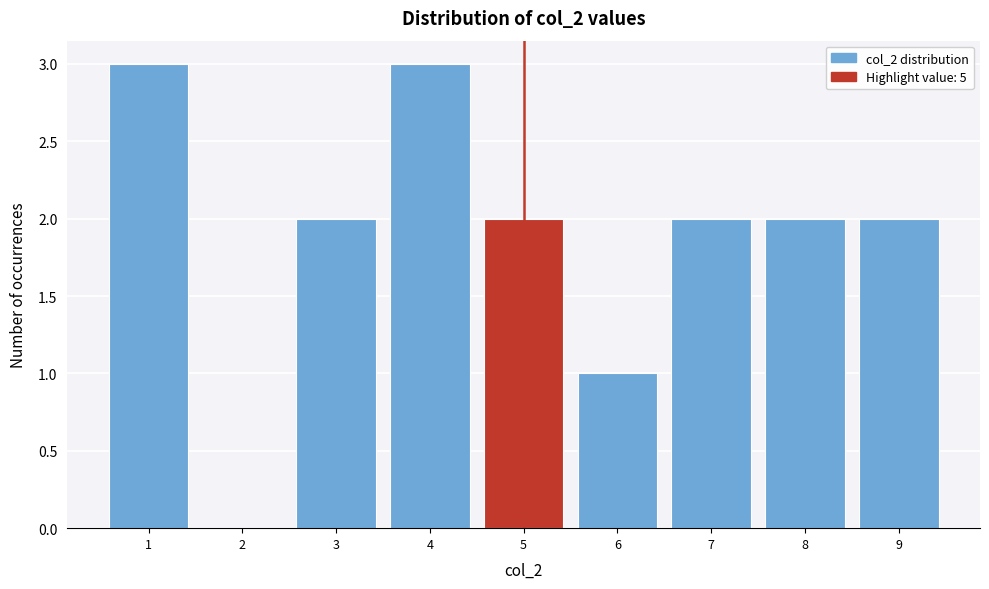

Reading left to right, list every bar in this chart as the range it spans on the x-axis followed by its height. The values are not printed on the chart, so give them approximately, as read against the axis.

0.5 to 1.5: 3
1.5 to 2.5: 0
2.5 to 3.5: 2
3.5 to 4.5: 3
4.5 to 5.5: 2
5.5 to 6.5: 1
6.5 to 7.5: 2
7.5 to 8.5: 2
8.5 to 9.5: 2